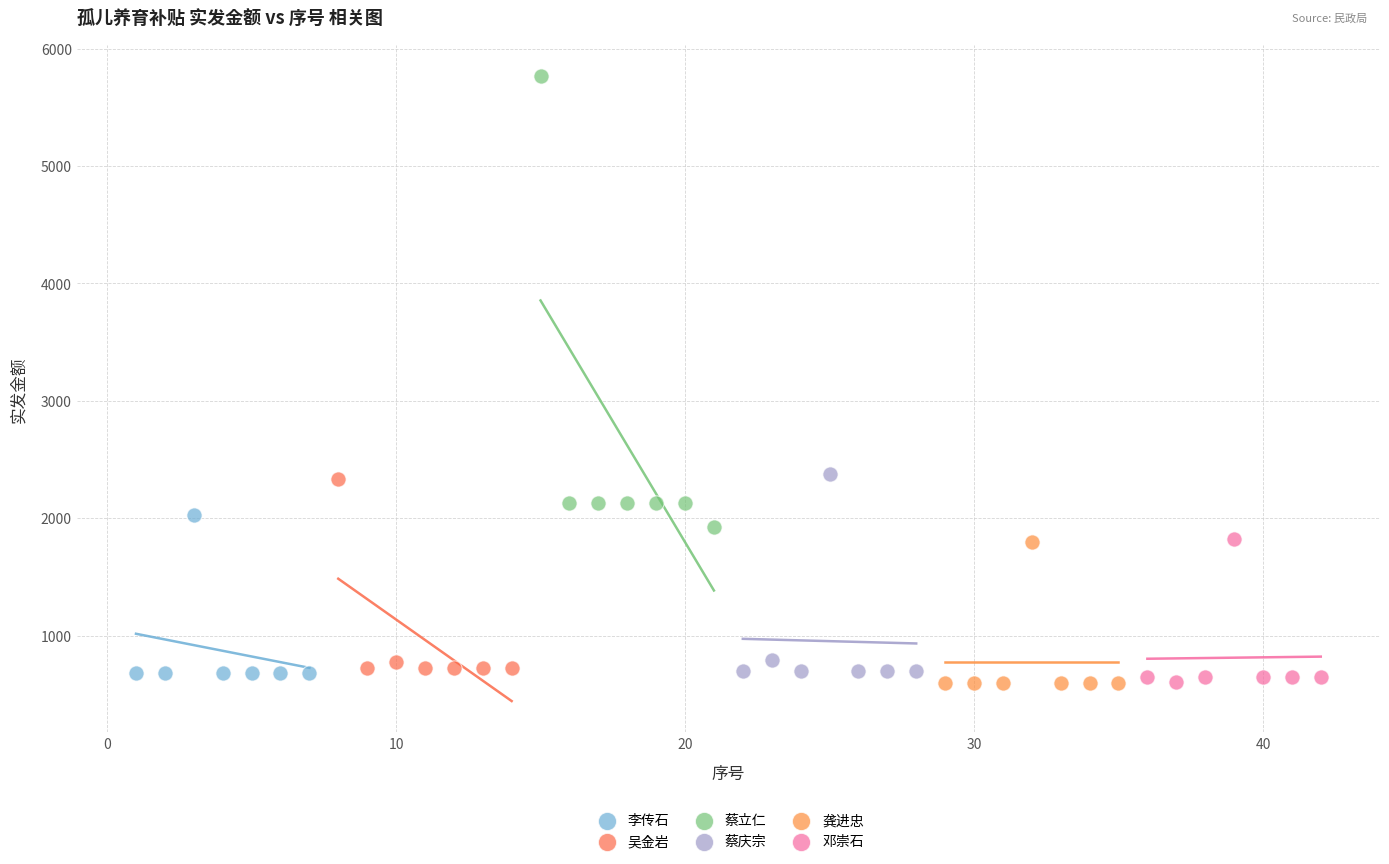

Which series has the widest spread of Y values?

蔡立仁